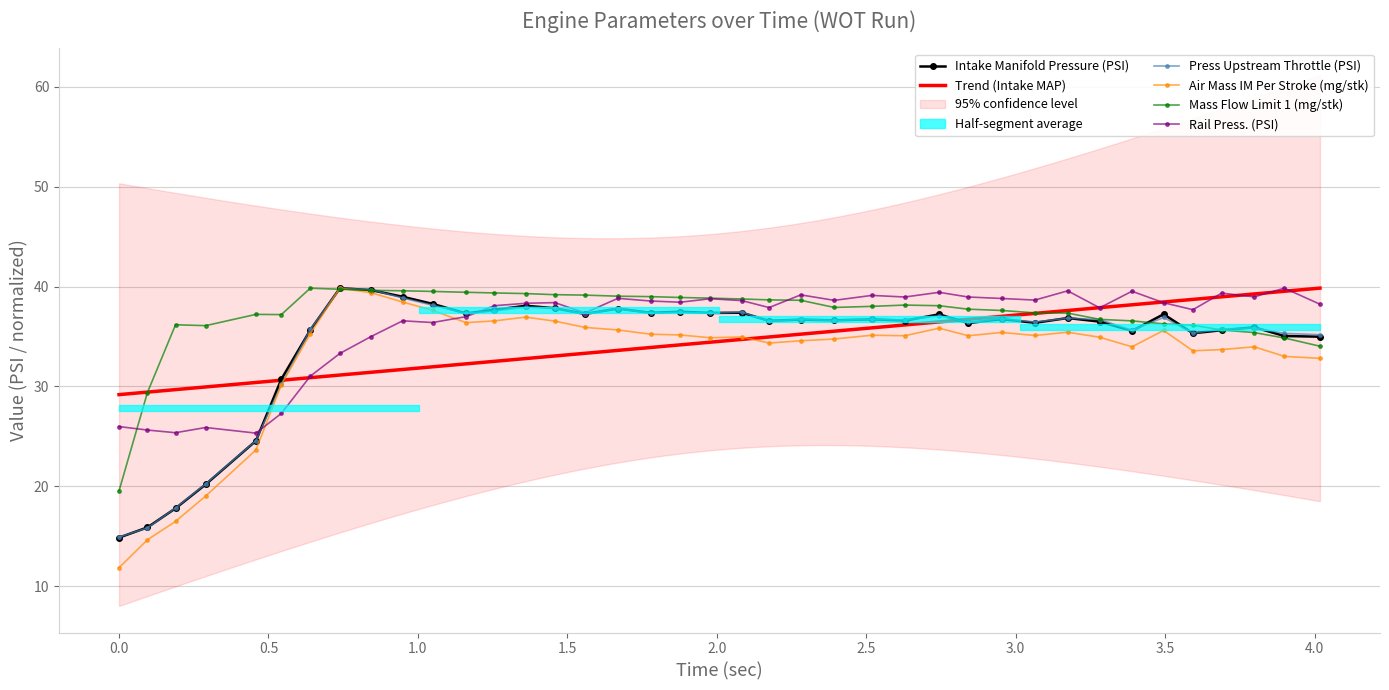

What is the minimum value for Rail Press. (PSI)?

25.3